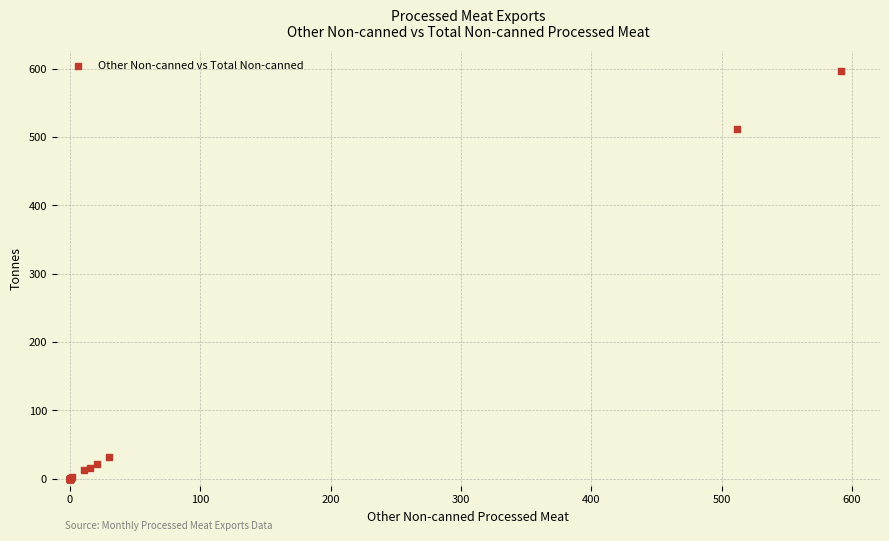

What Y value in the scatter plot is closest to 298?

511.9